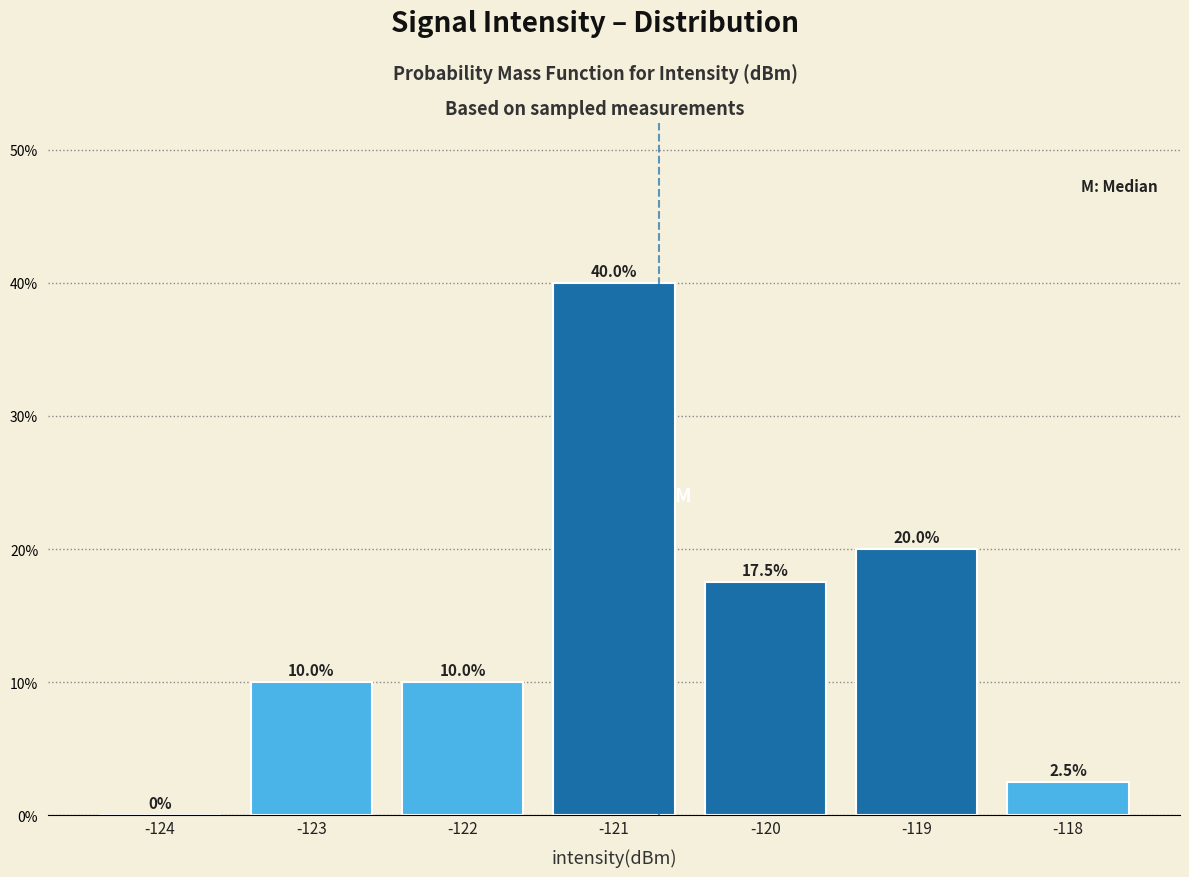

Reading right to left, transcribe all the data shown in this chart.

-118=2.5	-119=20.0	-120=17.5	-121=40.0	-122=10.0	-123=10.0	-124=0.0